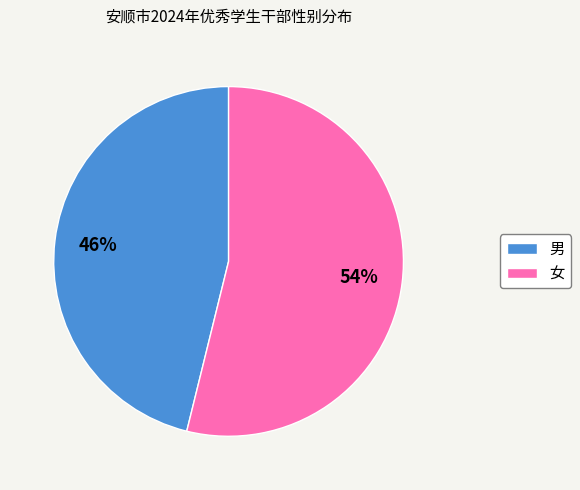

Between 男 and 女, which is larger?

女